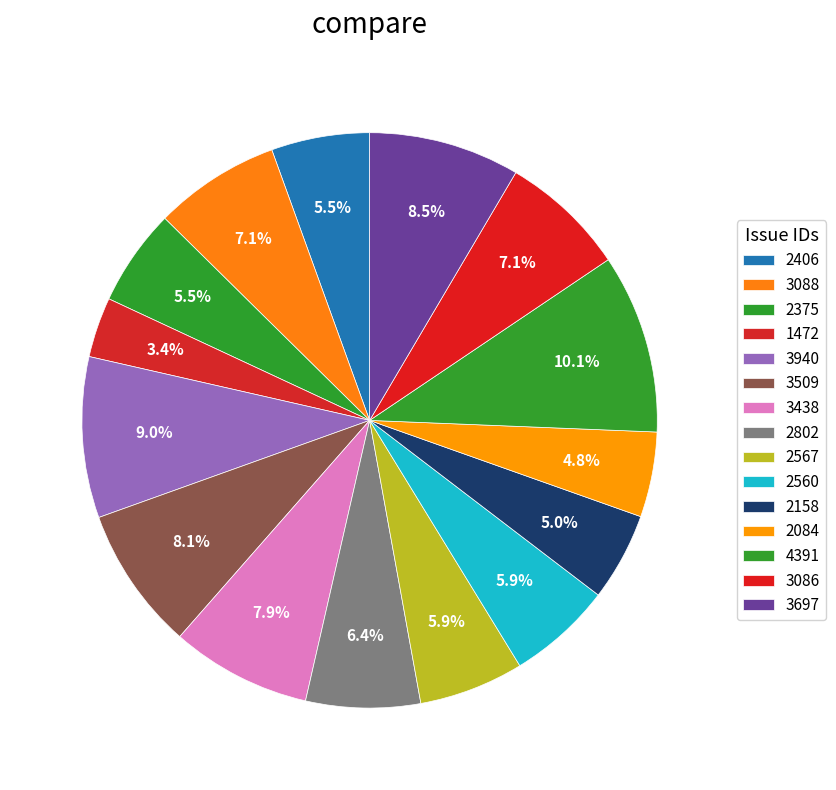

How many slices are in this pie chart?

15